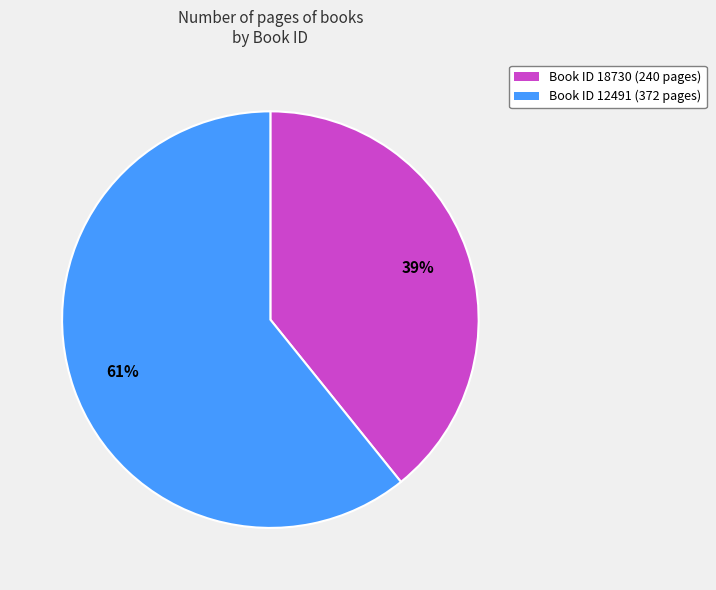

What is the smallest slice in the pie chart?

Book ID 18730 (240 pages)